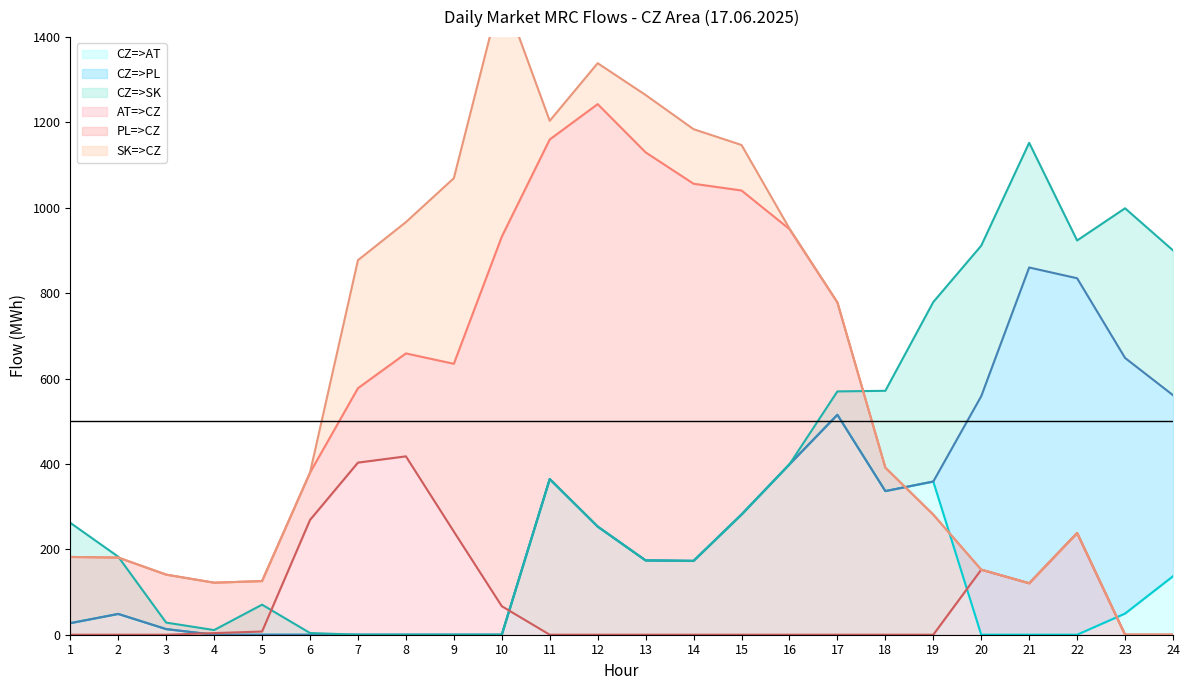

What is the difference between the maximum and minimum values in the CZ=>PL (line) series?

860.3